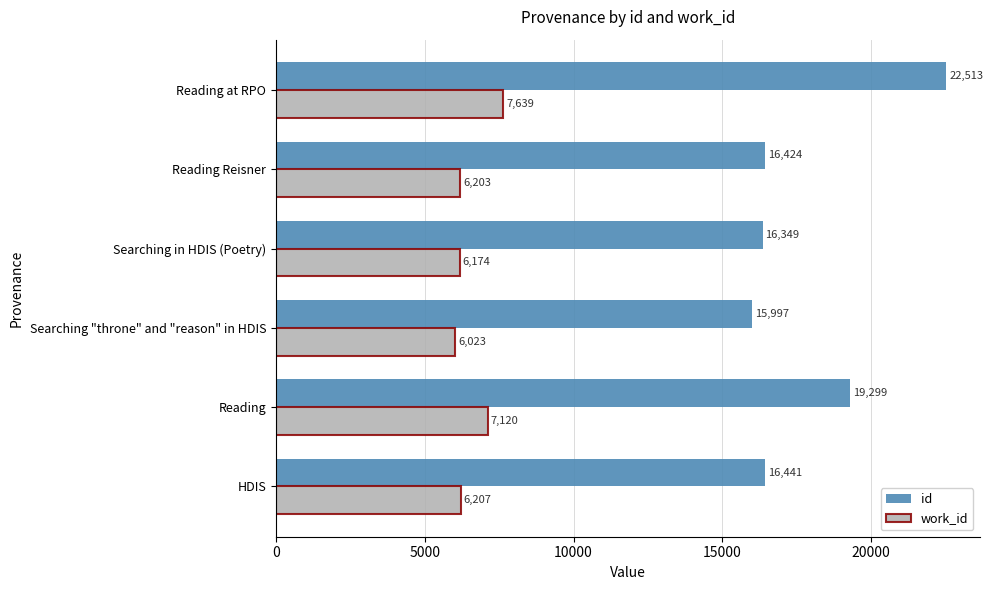

How many categories are shown in the chart?

6